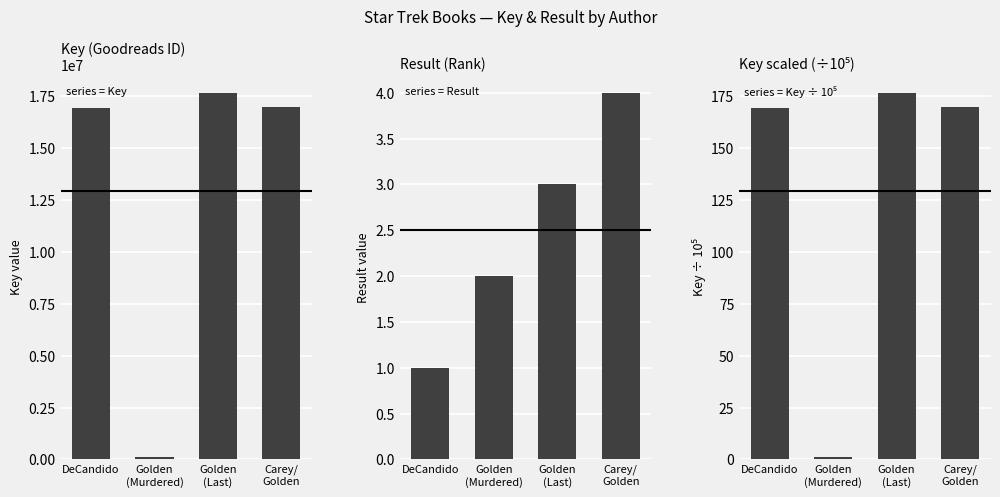

What is the label of the 3rd bar from the left?

Golden
(Last)